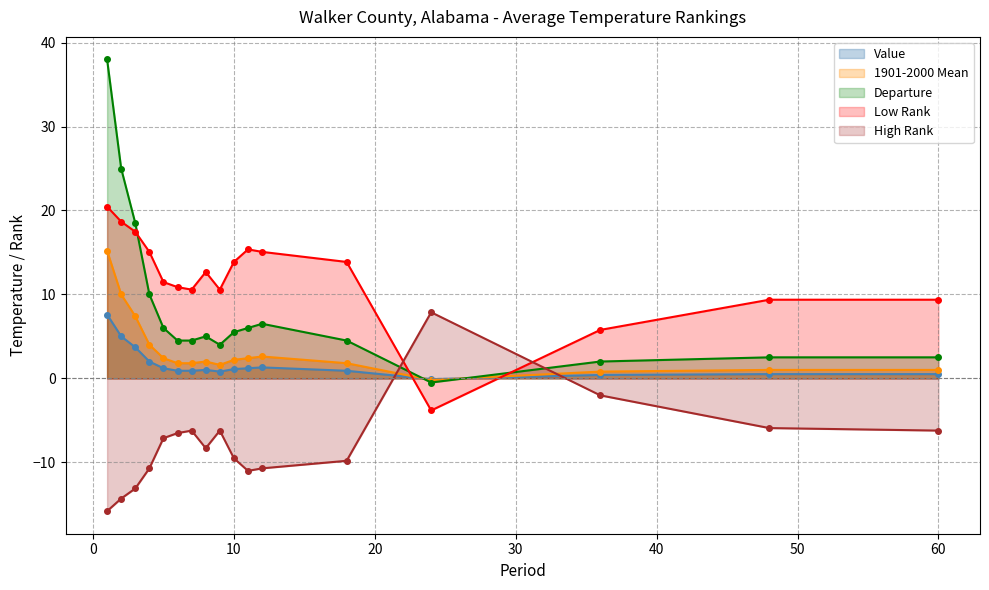

What is the minimum value for Low Rank?

-3.8